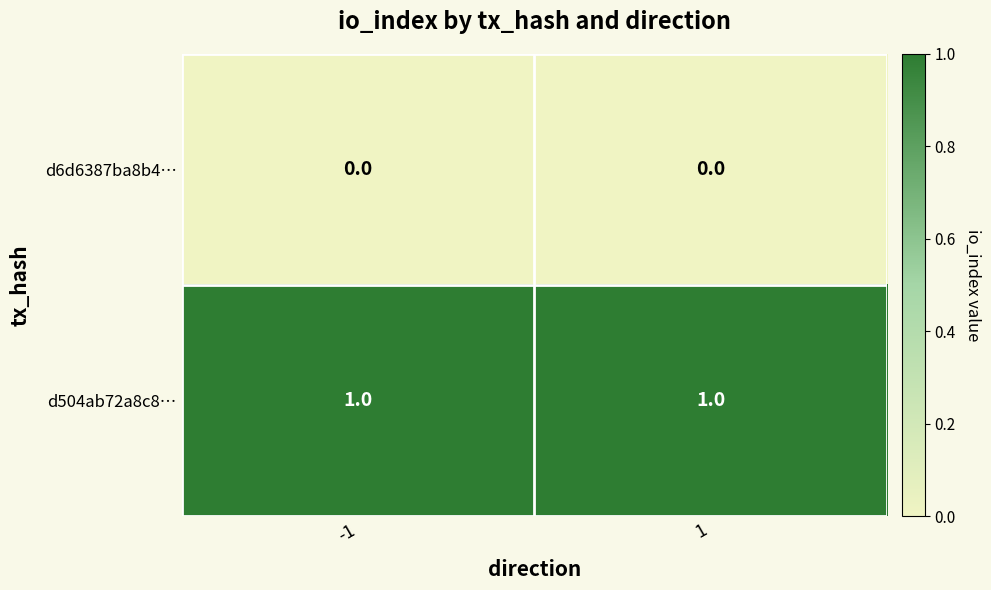

Reading left to right, list all the values displayed in this chart.

d6d6387ba8b4…: 0	0
d504ab72a8c8…: 1	1